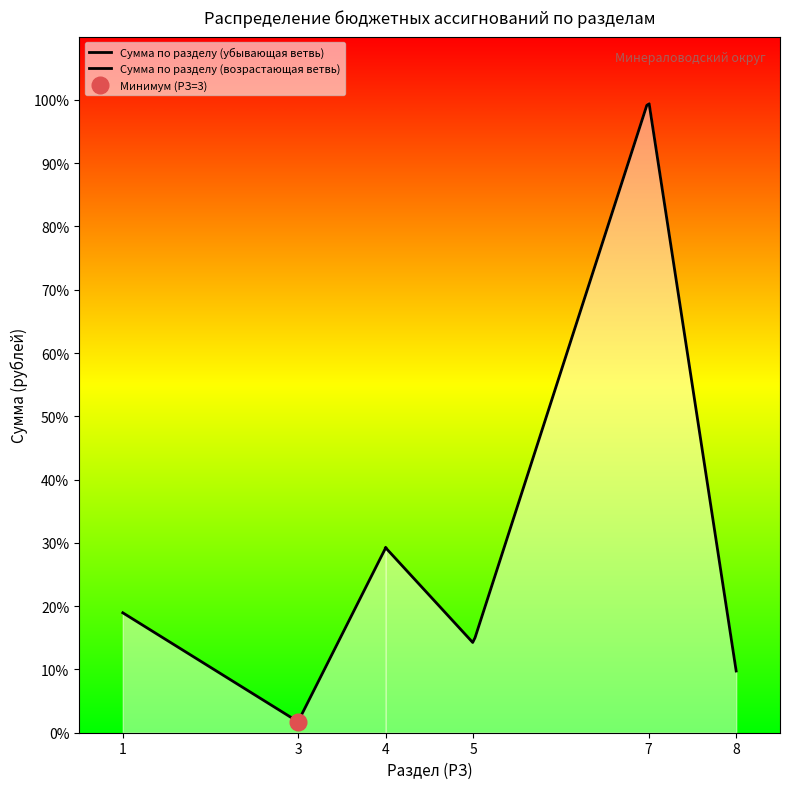

How many series are shown in this chart?

1